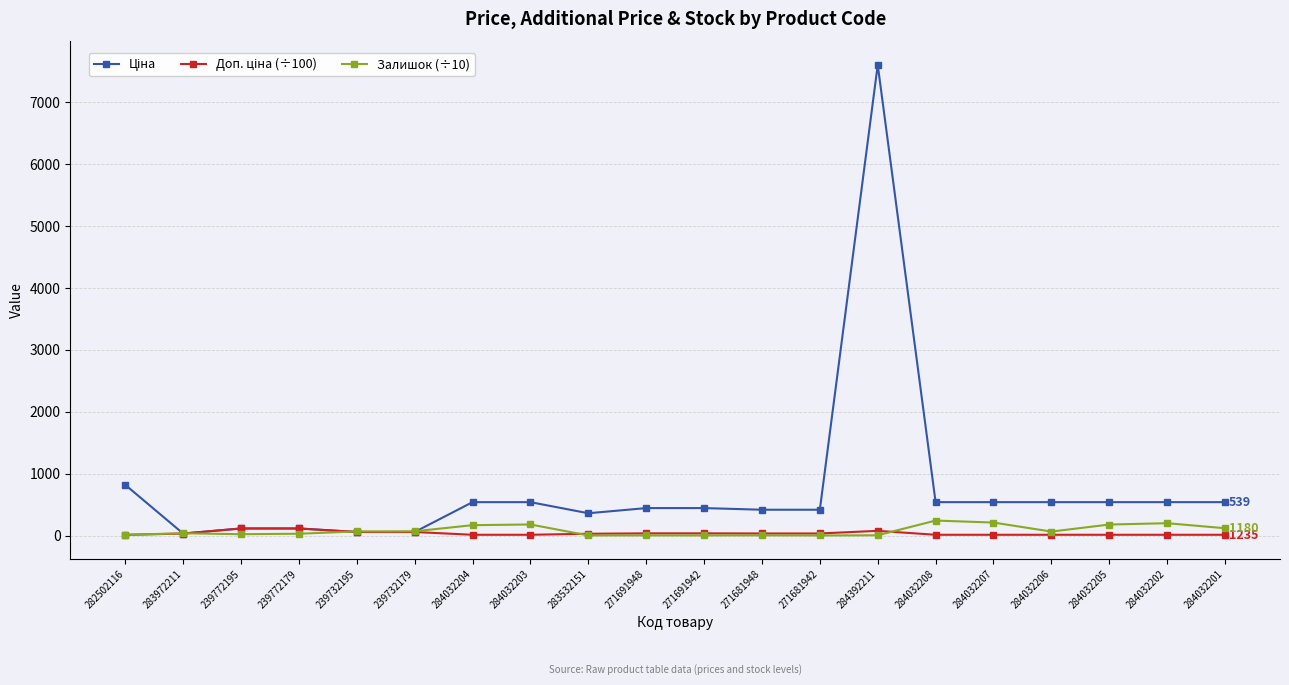

How many data points does each series have?

20